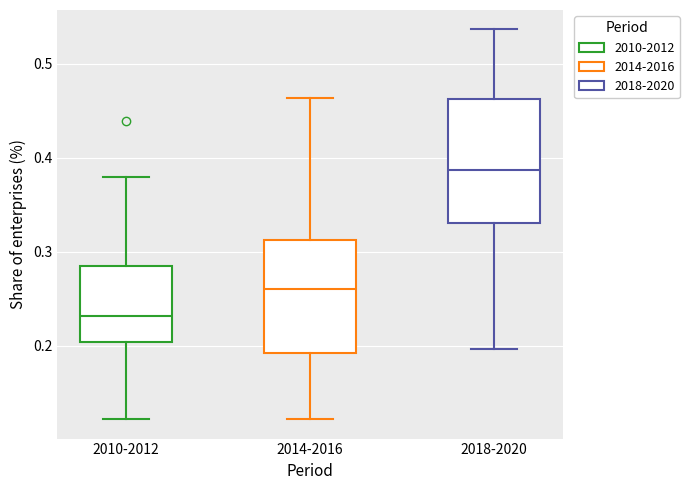

Comparing the boxes themselves (not the whiskers), which one is the tallest?

2018-2020